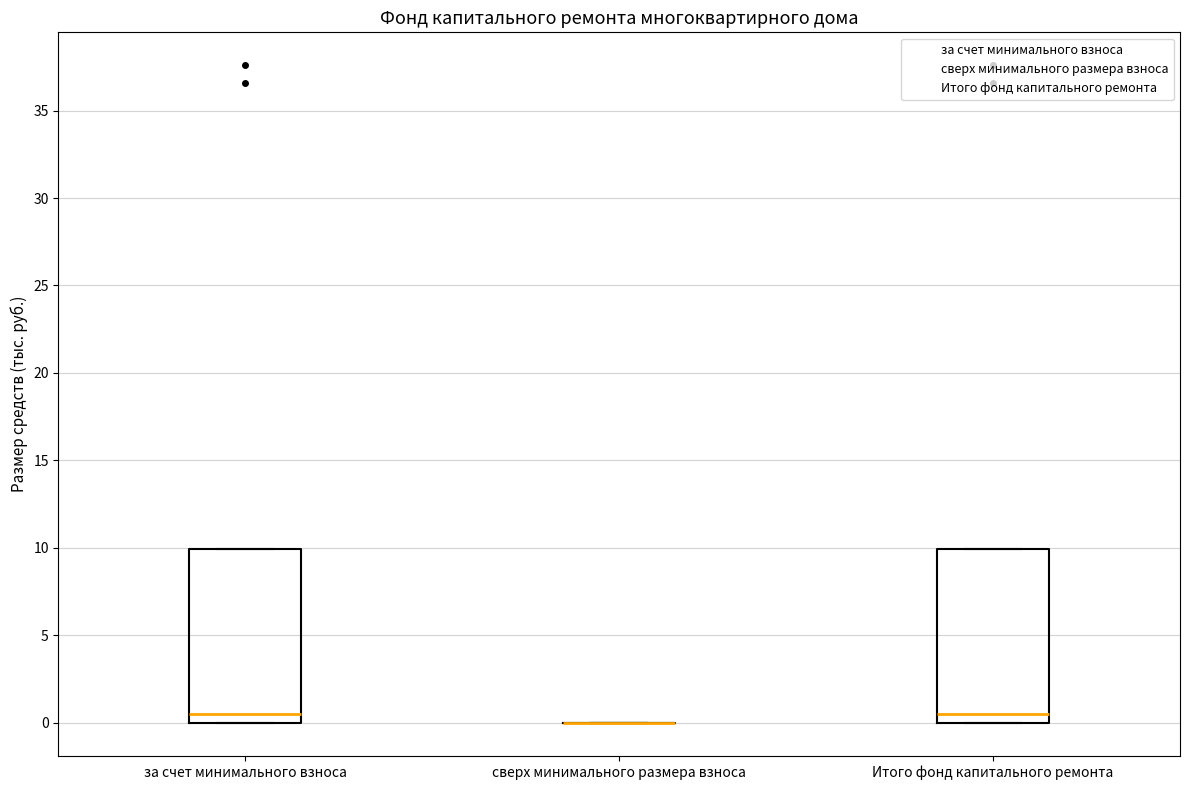

Reading left to right, read every box against the y-axis: the position of its median line, the range the box covers, and the ends of its whiskers. The values are not printed on the chart, so give them approximately, as read against the axis.

за счет минимального взноса: median 0.5, box 0.0 to 10.0, whiskers 0.0 to 10.0
сверх минимального размера взноса: box collapsed to a line at 0.0, whiskers 0.0 to 0.0
Итого фонд капитального ремонта: median 0.5, box 0.0 to 10.0, whiskers 0.0 to 10.0